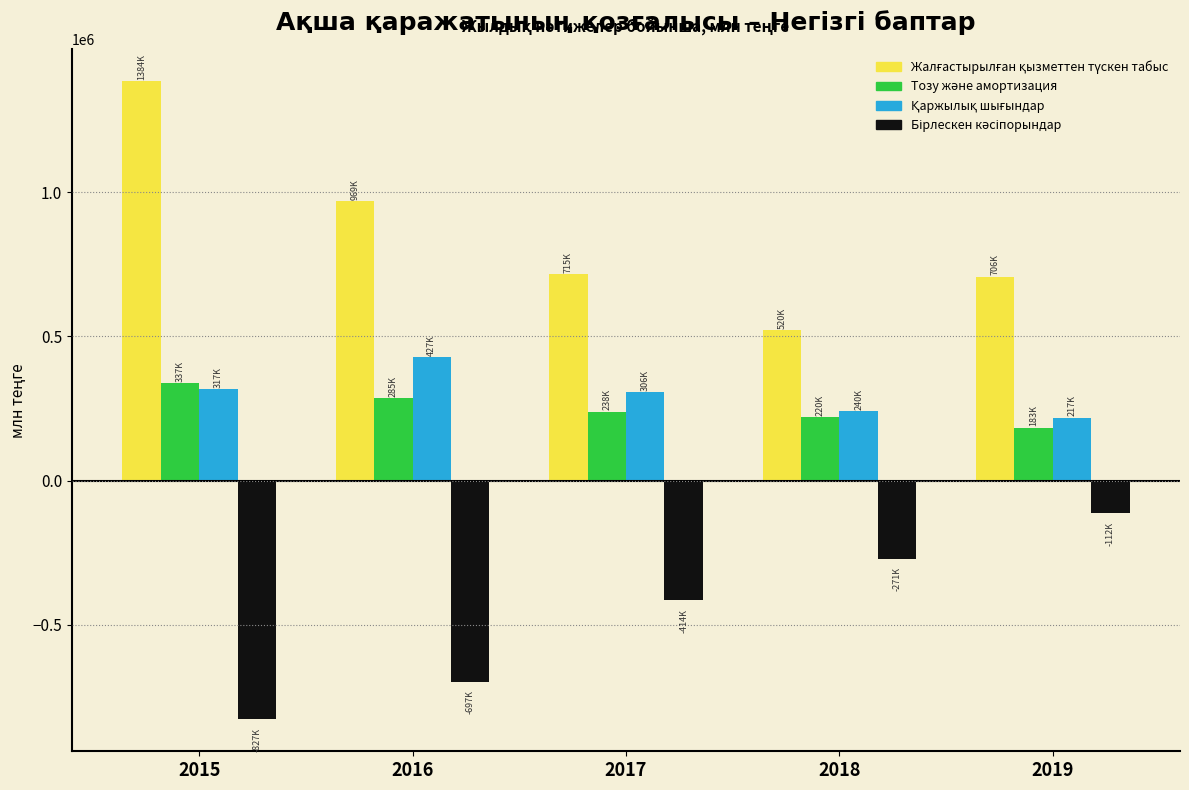

What is the spread (max minus min) of values at 2019?

819637.9